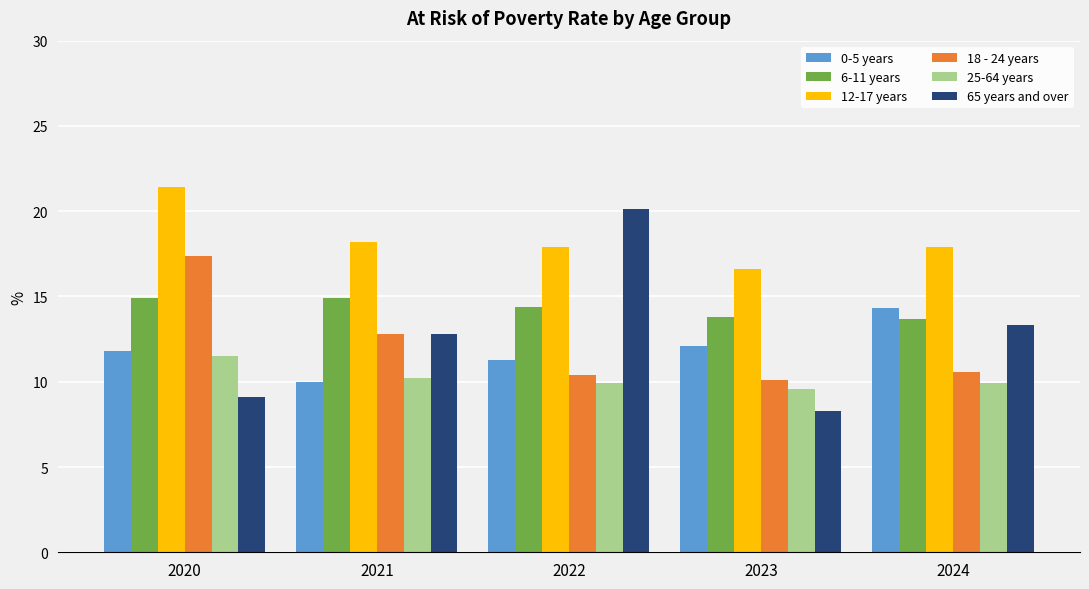

Where is 18 - 24 years nearest to the value 13?

2021